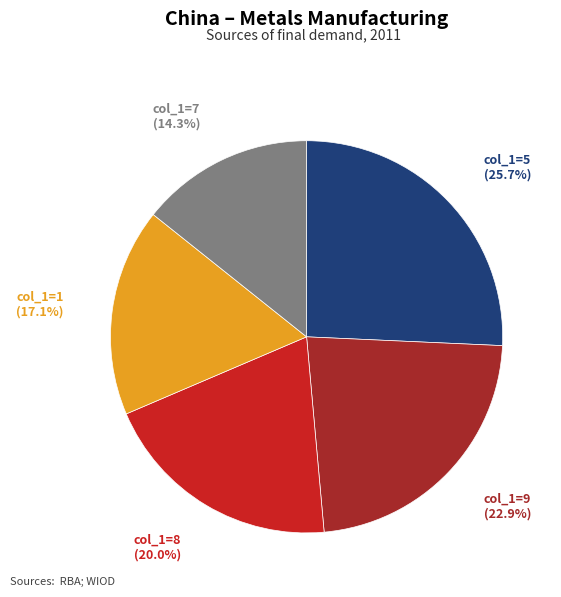

Does any single category account for the majority?

No